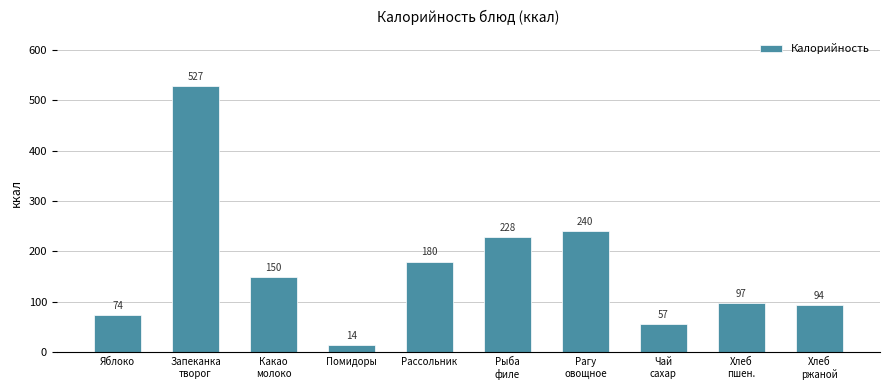

Which label corresponds to the smallest value in the chart?

Помидоры